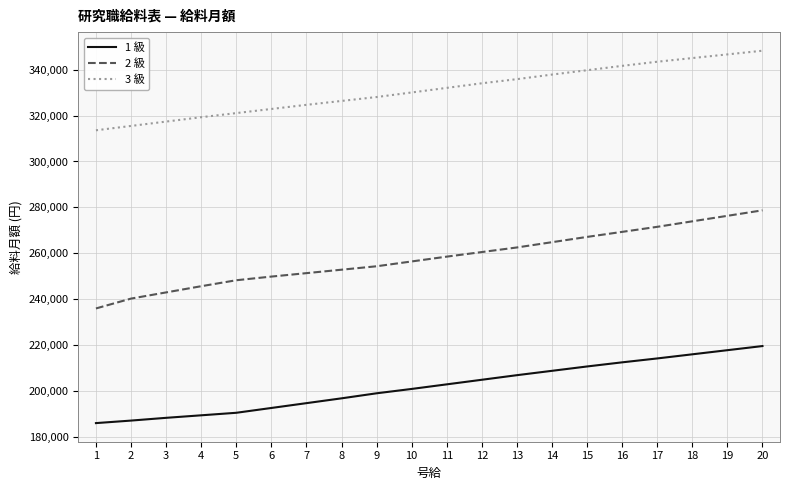

What is the spread (max minus min) of values at 17?

129400